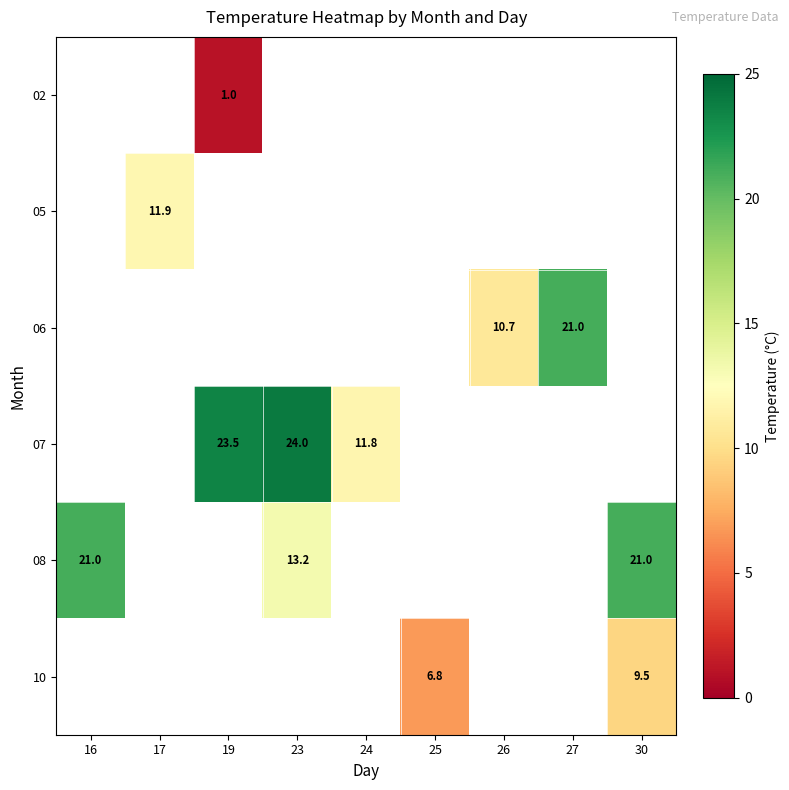

The 10 series shows 9.5 at 30. True or false?

True